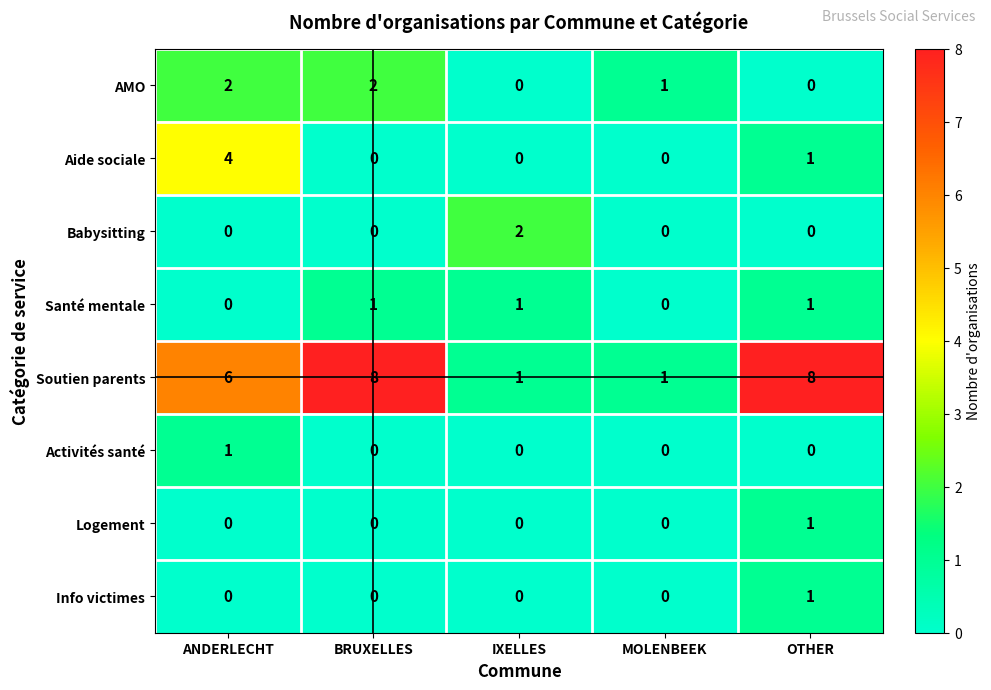

What is the sum of all Aide sociale values?

5